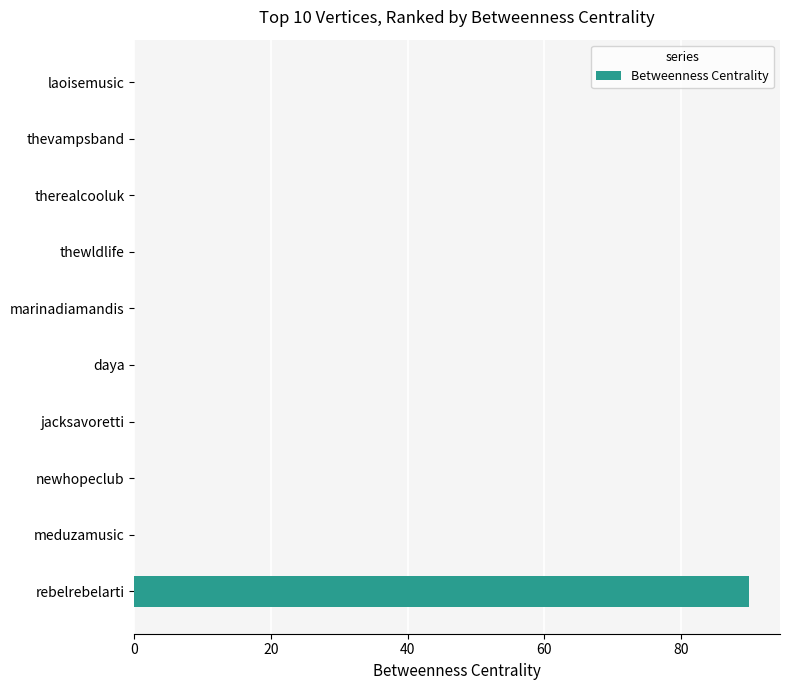

What is the change in value from rebelrebelarti to laoisemusic?

-90